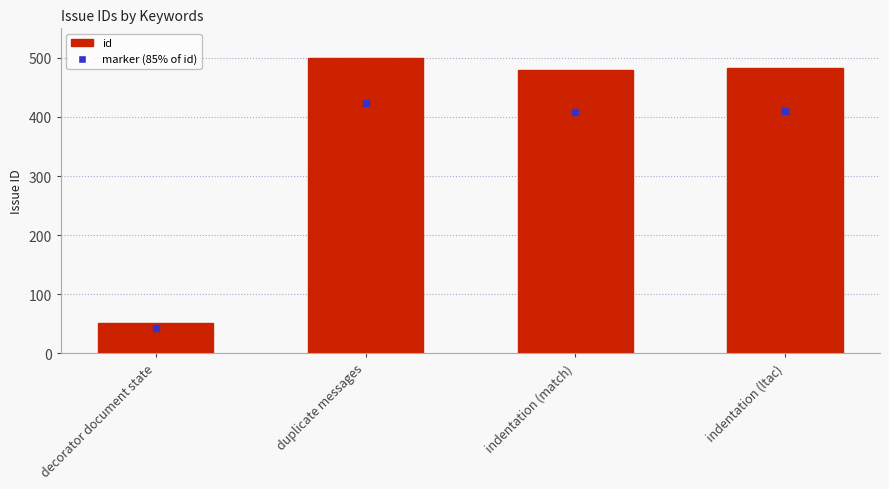

Does the chart contain stacked bars?

No